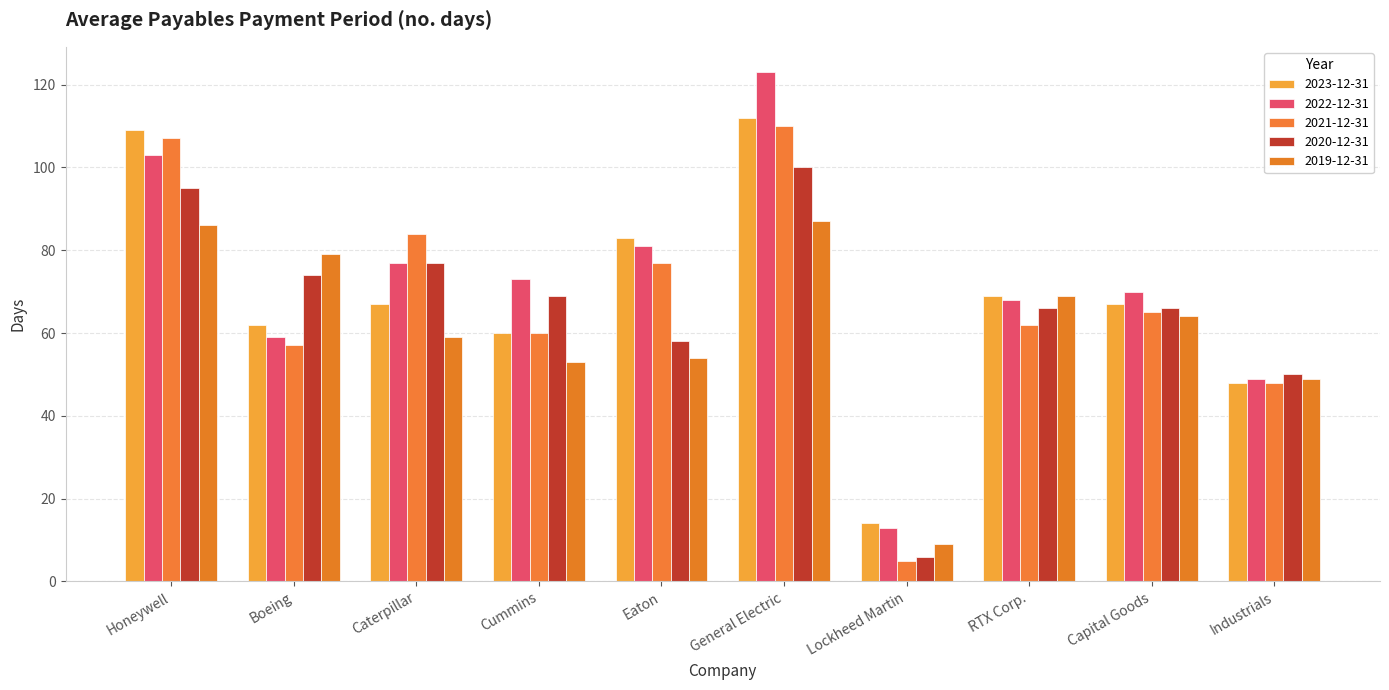

What is the approximate value of 2022-12-31 at Cummins, to the nearest 5?

75